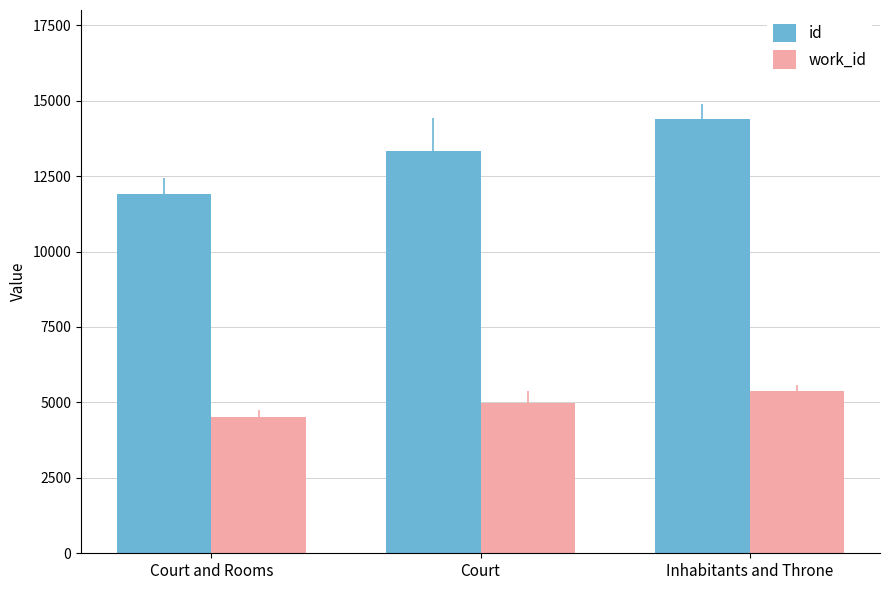

What is the spread (max minus min) of values at Court and Rooms?

7390